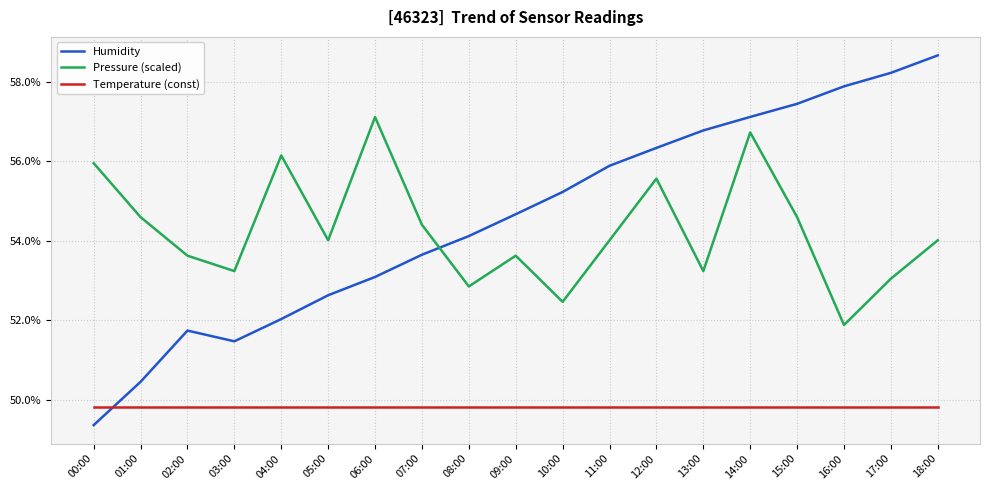

At which category is the sum across all series the highest?

14:00